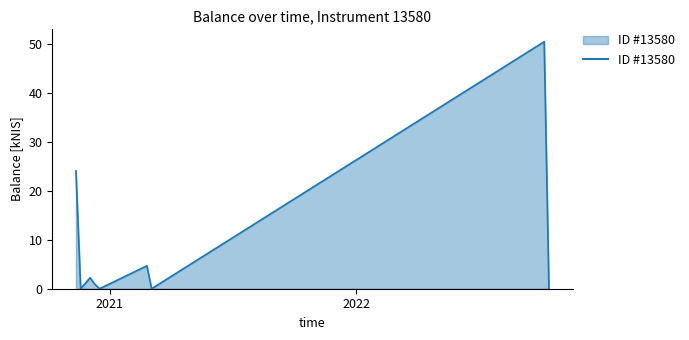

What is the maximum value shown in the chart?

50.5